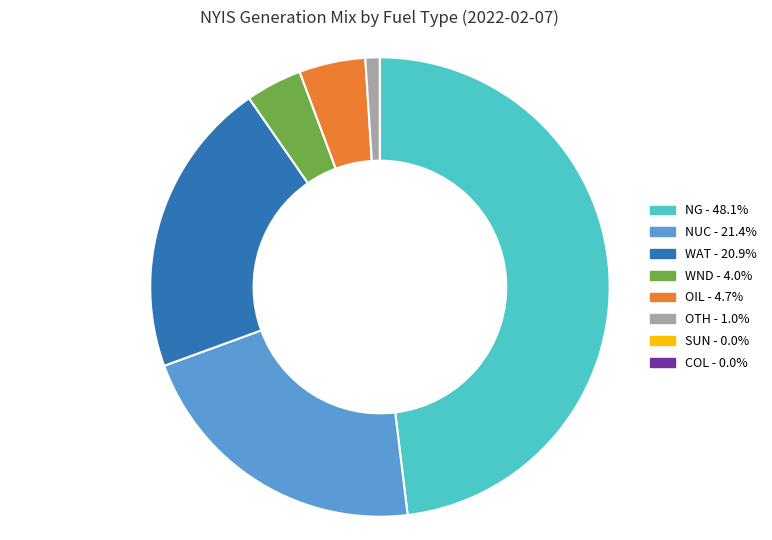

Approximately how many times larger is the value at WAT - 20.9% compared to OTH - 1.0%?

20.5